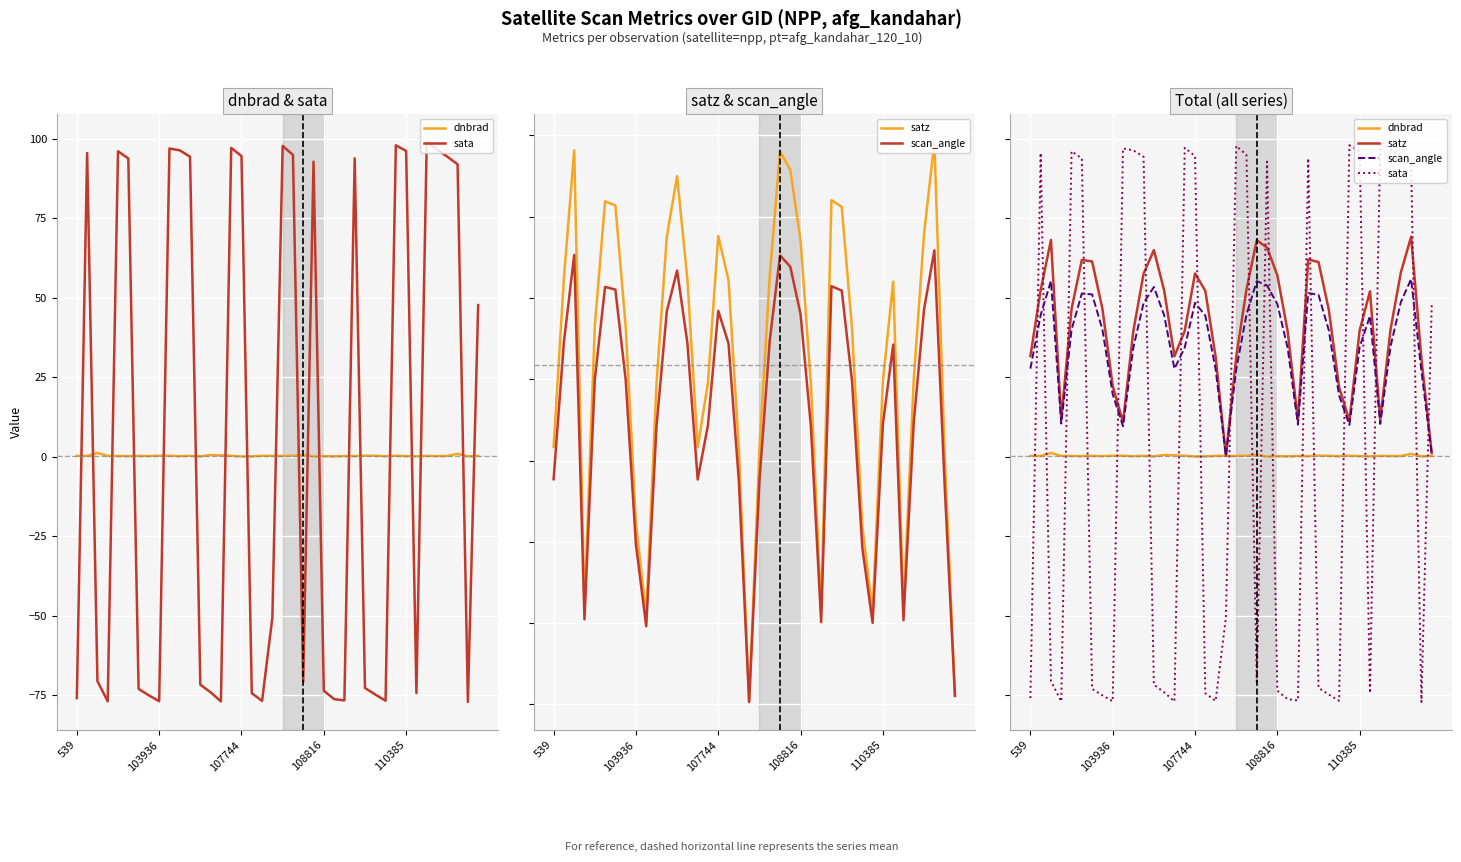

Reading right to left, list all the values displayed in this chart.

dnbrad: 0.3	0.1	0.9	0.3	0.2	0.3	0.1	0.2	0.3	0.2	0.3	0.4	0.2	0.2	0.1	0.2	0.0	0.6	0.4	0.3	0.3	0.3	0.1	0.1	0.3	0.5	0.6	0.1	0.3	0.2	0.3	0.3	0.2	0.3	0.2	0.3	0.3	1.2	0.3	0.3
sata: 47.7	-77.1	91.9	94.3	96.6	99.0	-74.3	96.1	97.9	-76.7	-74.7	-72.7	93.8	-76.6	-76.2	-73.5	92.8	-70.7	94.9	97.7	-50.6	-76.7	-74.3	94.5	97.1	-76.9	-74.0	-71.6	94.3	96.3	96.9	-76.8	-75.0	-73.0	93.8	96.0	-76.9	-70.5	95.5	-75.8
satz: 1.2	30.8	69.2	57.9	40.0	11.7	52.0	39.8	11.3	21.9	46.2	61.2	62.0	11.4	39.5	57.0	65.8	68.1	52.6	31.3	0.3	31.4	52.2	57.6	39.6	31.6	52.3	65.0	57.5	39.5	10.9	22.3	46.5	61.4	61.9	46.5	11.8	68.2	52.4	31.7
scan_angle: 1.0	27.0	55.9	48.6	34.7	10.3	44.3	34.5	10.0	19.3	39.8	50.9	51.5	10.1	34.2	48.0	53.8	55.2	44.7	27.4	0.3	27.5	44.4	48.4	34.4	27.7	44.5	53.4	48.4	34.2	9.6	19.6	40.0	51.0	51.4	40.0	10.5	55.3	44.6	27.7